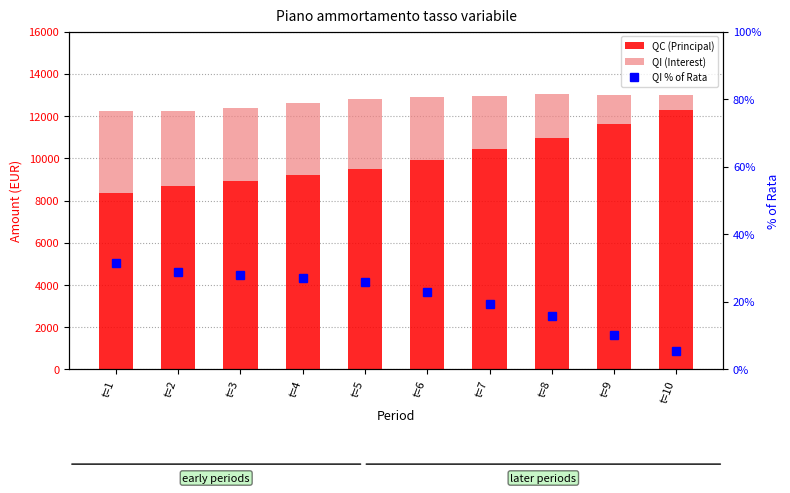

What is the difference between the maximum and minimum values in the QC (Principal) series?

3909.8